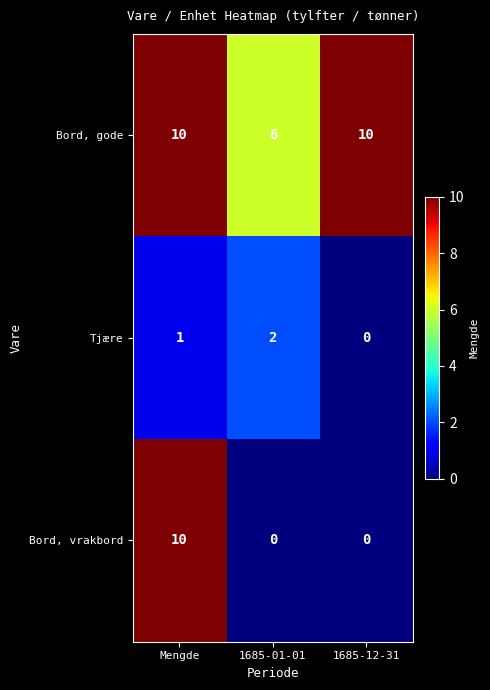

The value of Bord, vrakbord at Mengde is 7. True or false?

False